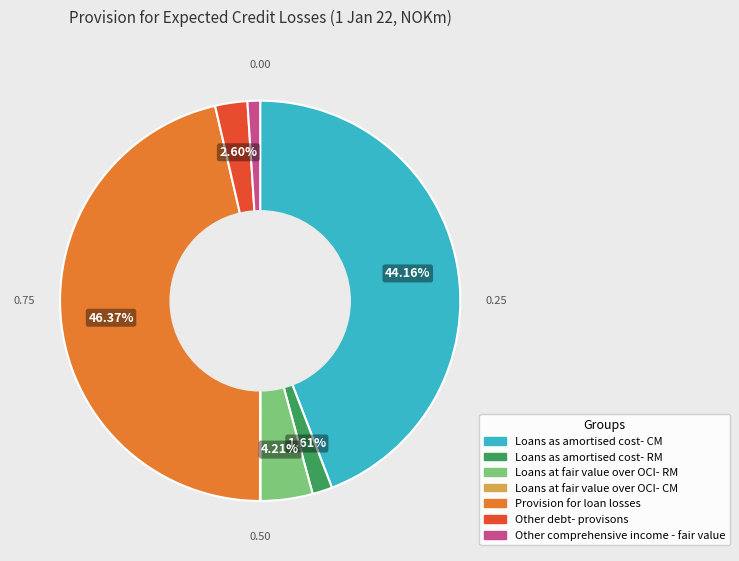

Which category has the biggest portion of the pie?

Provision for loan losses